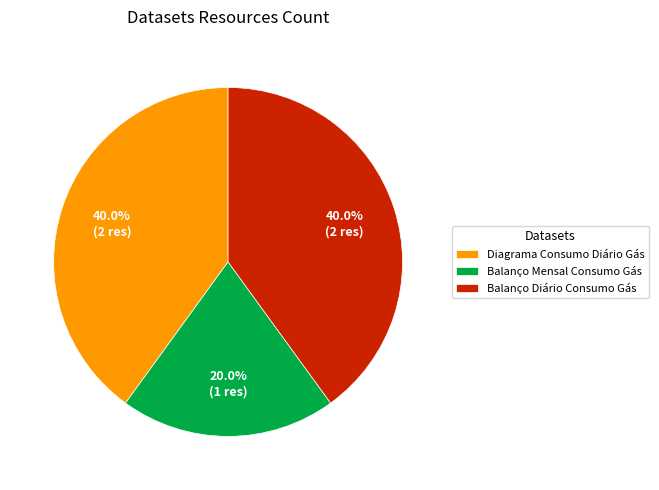

To the nearest percent, what portion does Diagrama Consumo Diário Gás represent?

40%